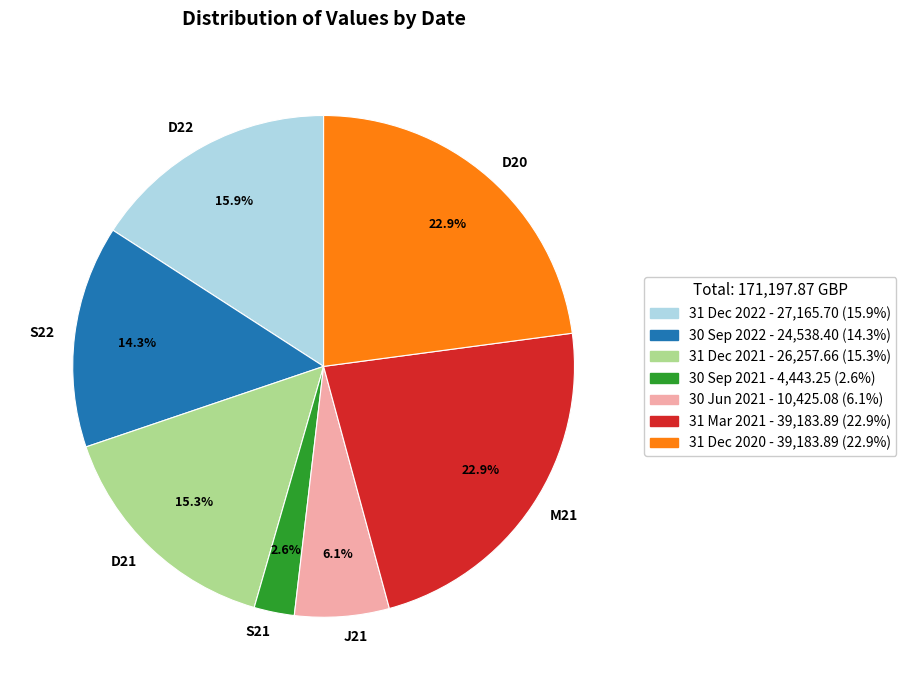

What is the total percentage of M21 and J21?

29.0%